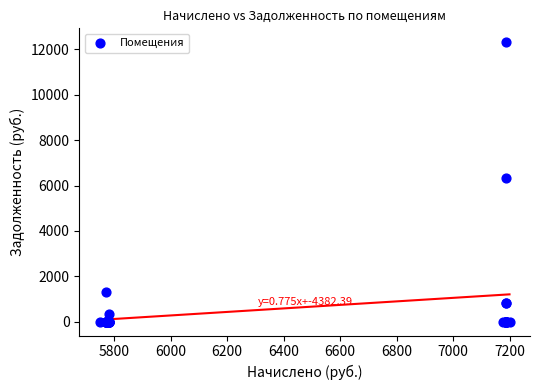

What Y value in the scatter plot is closest to 6157?

6337.6